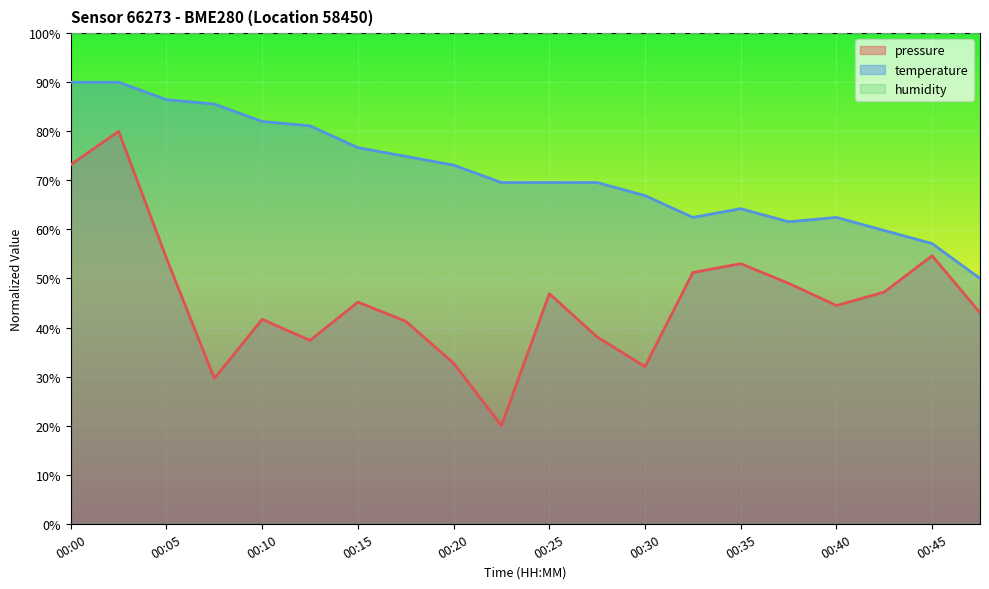

Reading left to right, list all the values displayed in this chart.

pressure: 73.2	80.0	54.1	29.6	41.7	37.4	45.2	41.3	32.7	20.0	46.9	38.1	32.0	51.2	53.0	49.0	44.5	47.2	54.6	43.0
temperature: 90.0	90.0	86.4	85.6	82.0	81.1	76.7	74.9	73.1	69.6	69.6	69.6	66.9	62.4	64.2	61.6	62.4	59.8	57.1	50.0